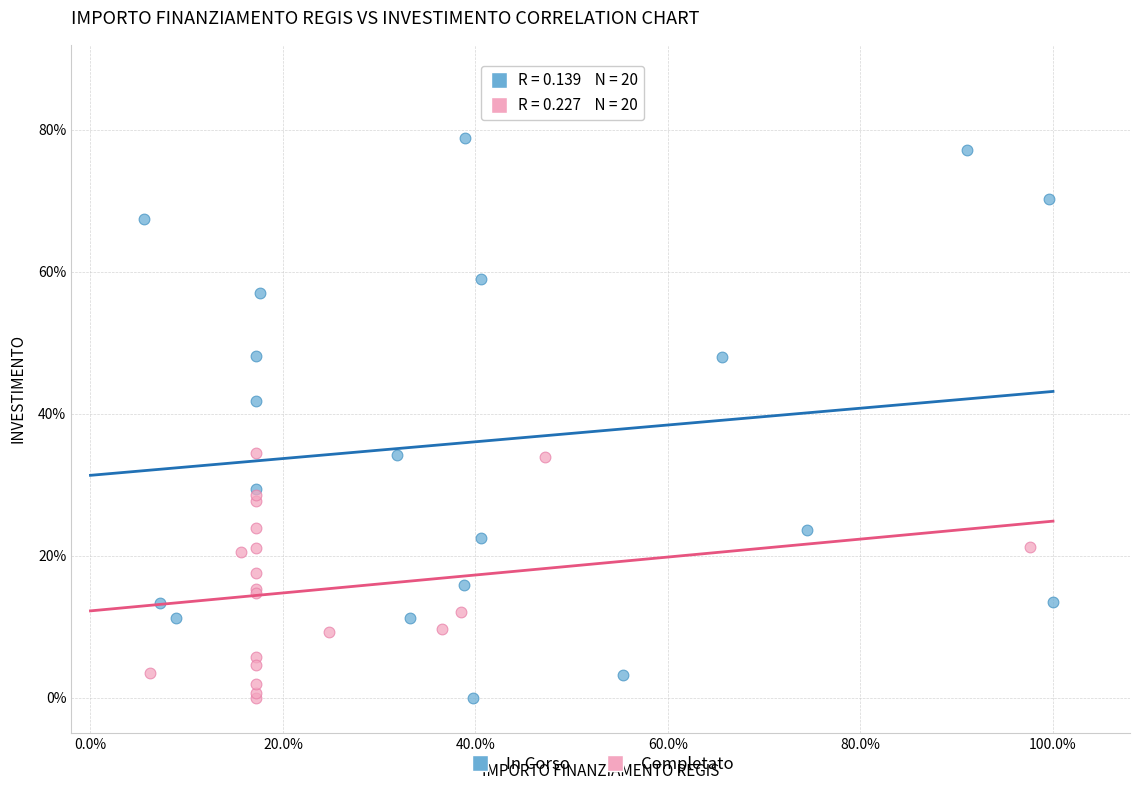

What are all the series names shown in the legend?

In Corso, Completato